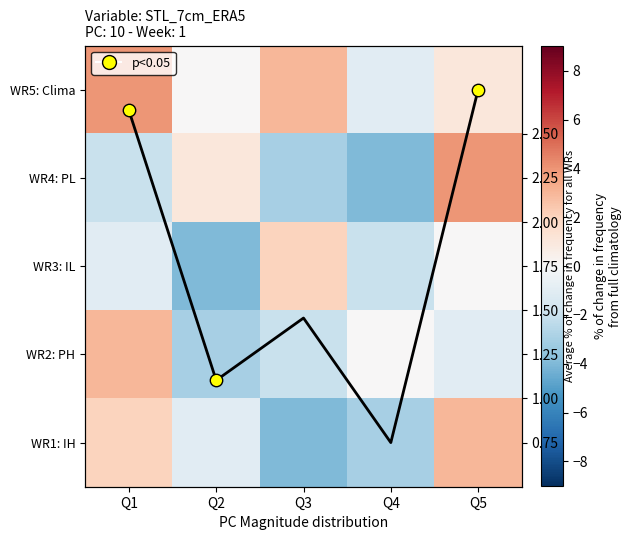

What is the minimum value shown in the chart?

-4.0